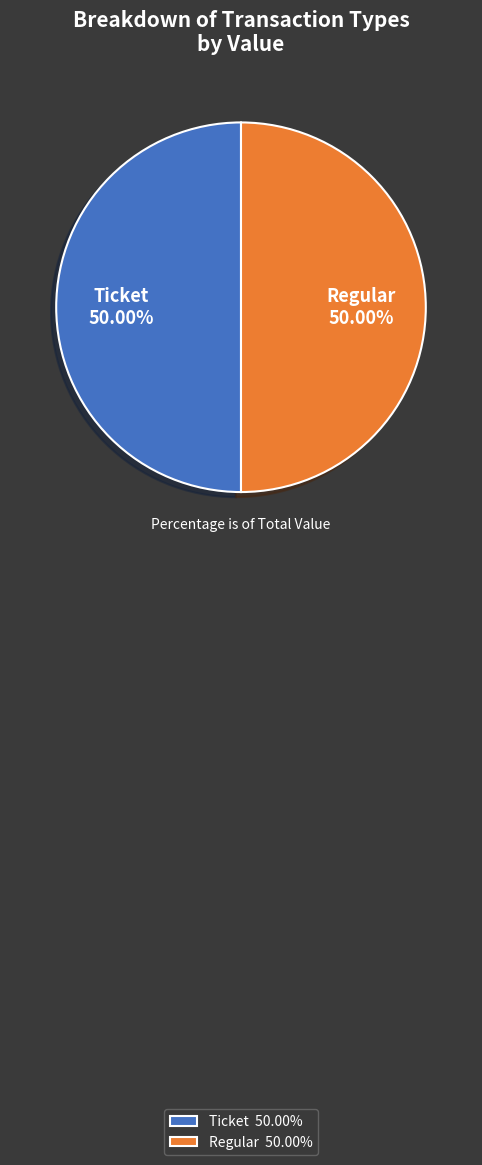

To the nearest percent, what is the difference between the largest and smallest slice percentages?

0%